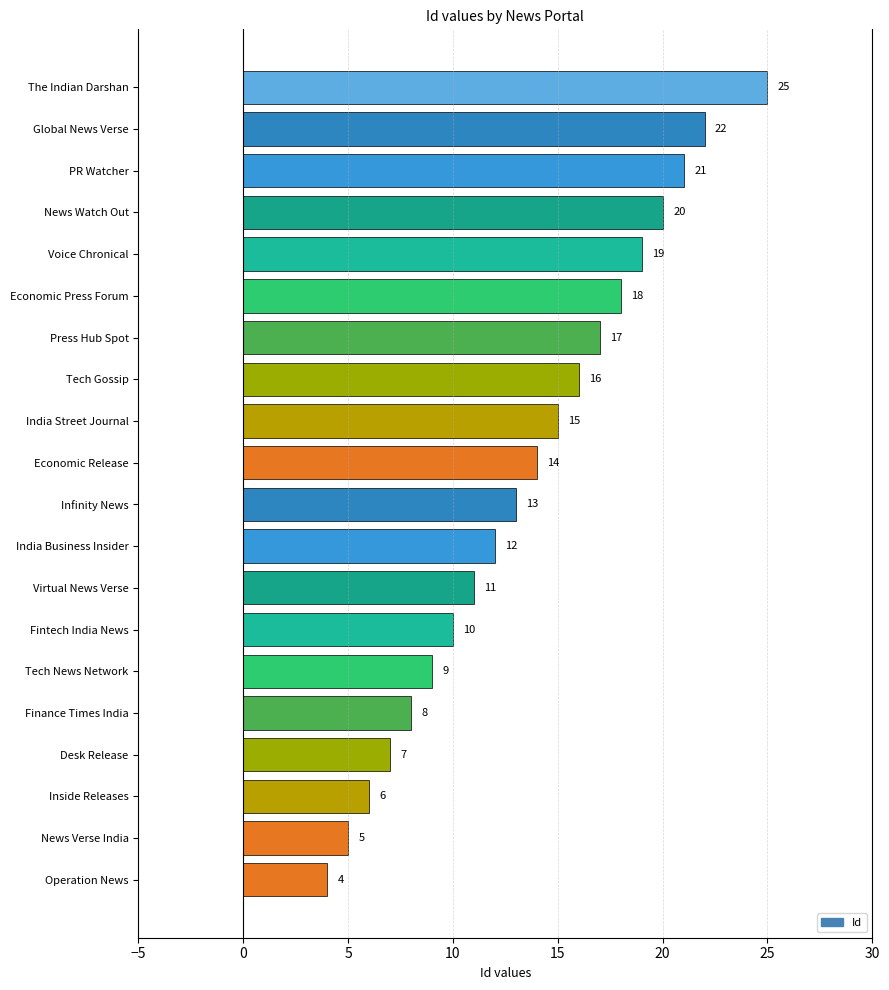

What is the ratio of the value at Inside Releases to the value at Voice Chronical?

0.3